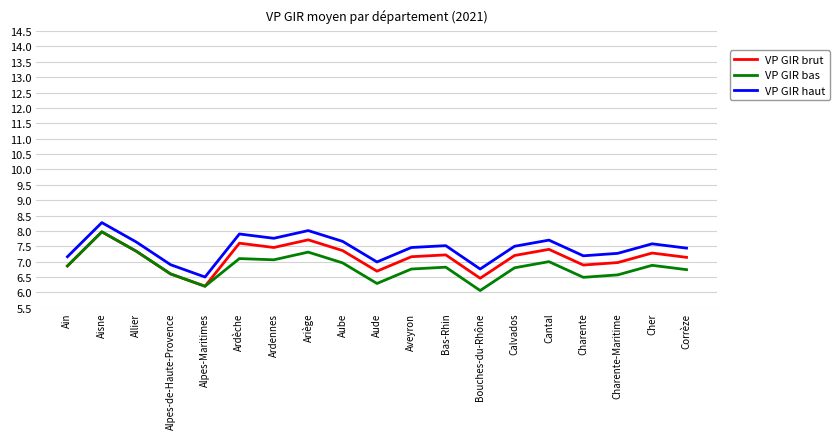

What position from the left is Bas-Rhin?

12